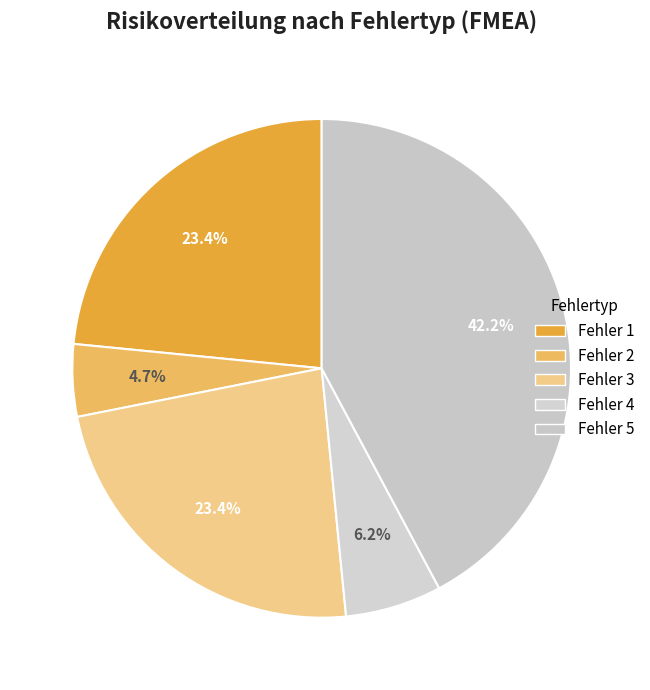

Is the sum of Fehler 2 and Fehler 5 greater than half?

No